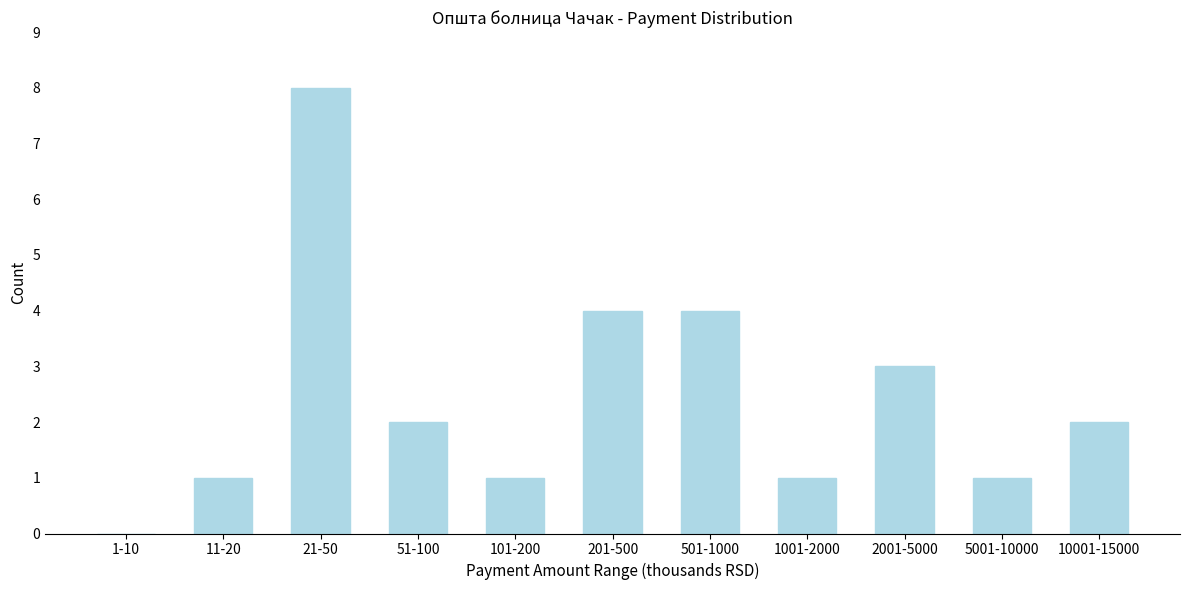

Reading left to right, what are all the values shown in this chart?

1-10=0	11-20=1	21-50=8	51-100=2	101-200=1	201-500=4	501-1000=4	1001-2000=1	2001-5000=3	5001-10000=1	10001-15000=2